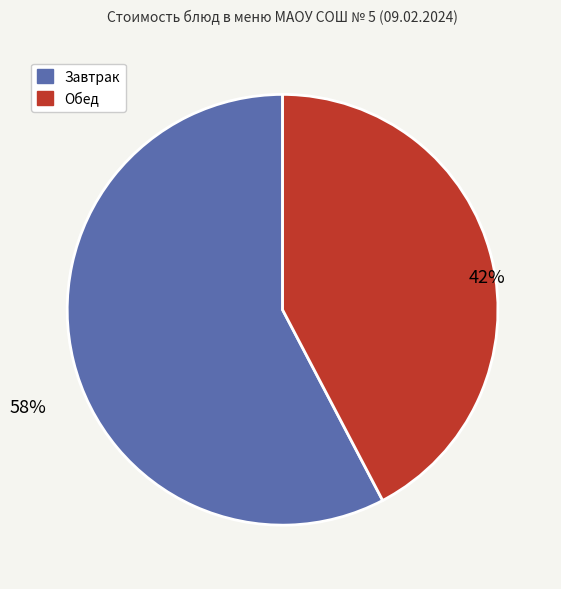

To the nearest percent, what is the average slice percentage?

50%